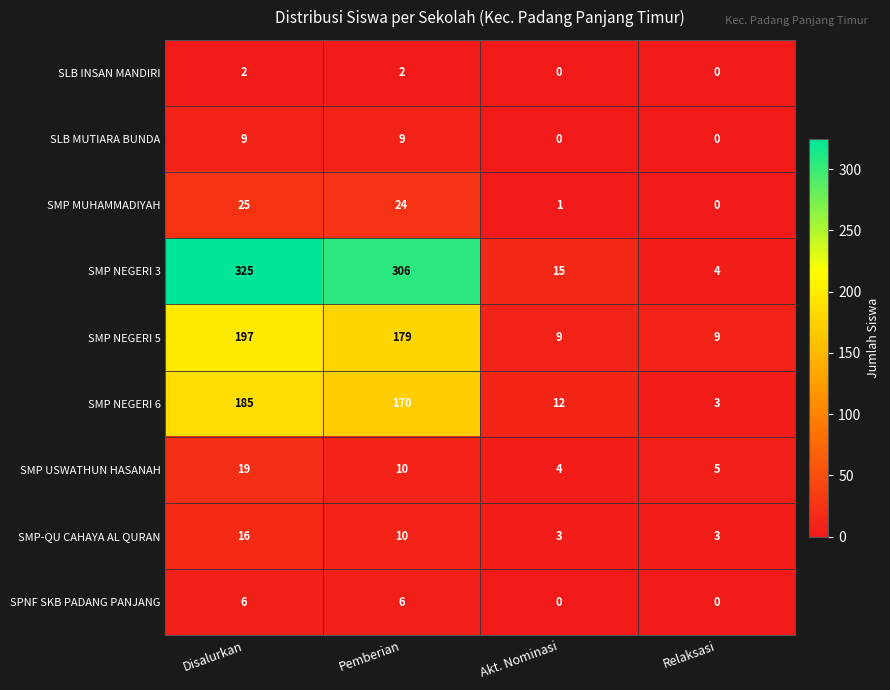

At how many categories does at least one series exceed 133?

2